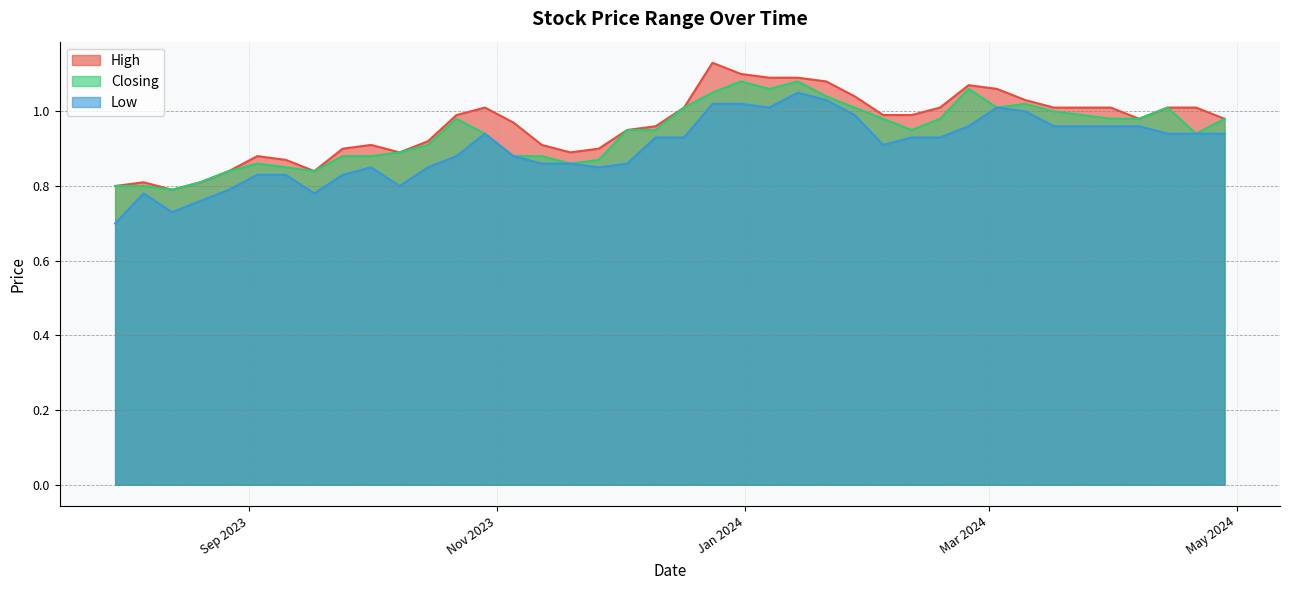

The Closing series shows 0.9 at 24/09/2023. True or false?

True